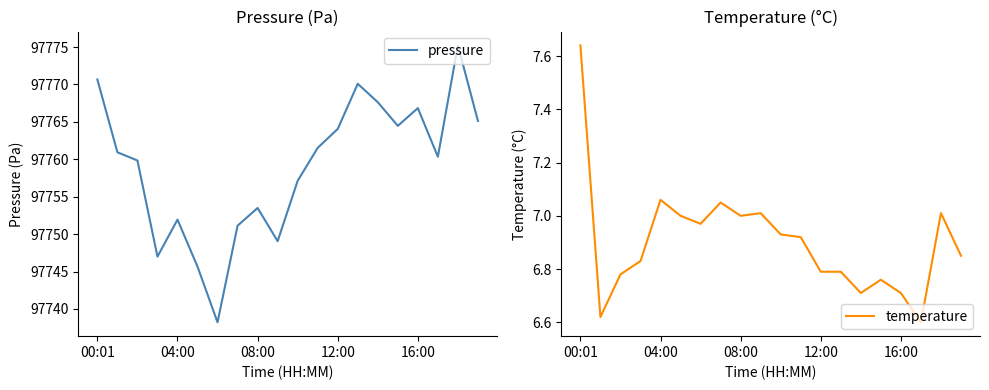

Which category has the lowest value across all series?

17